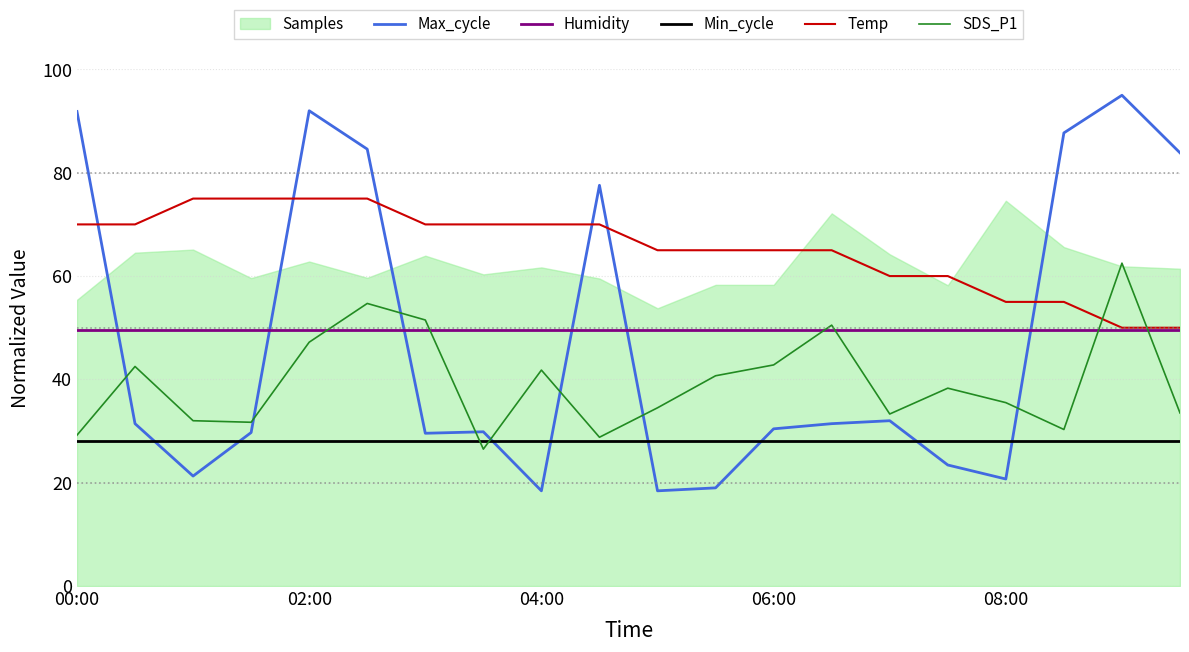

What is the difference between the Max_cycle values at 00:00 and 02:00?

0.1